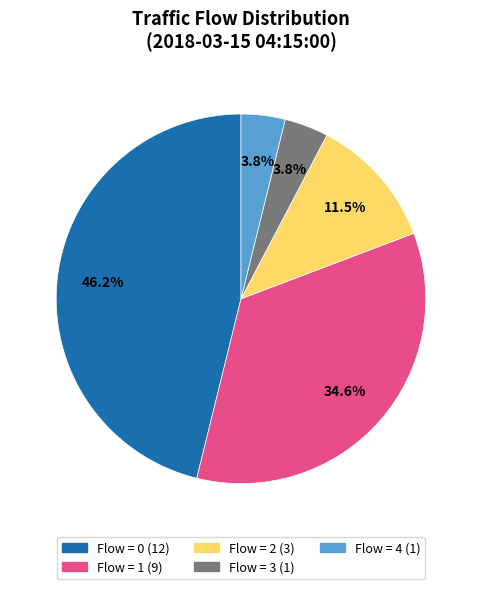

Is there any slice that represents more than half of the pie?

No